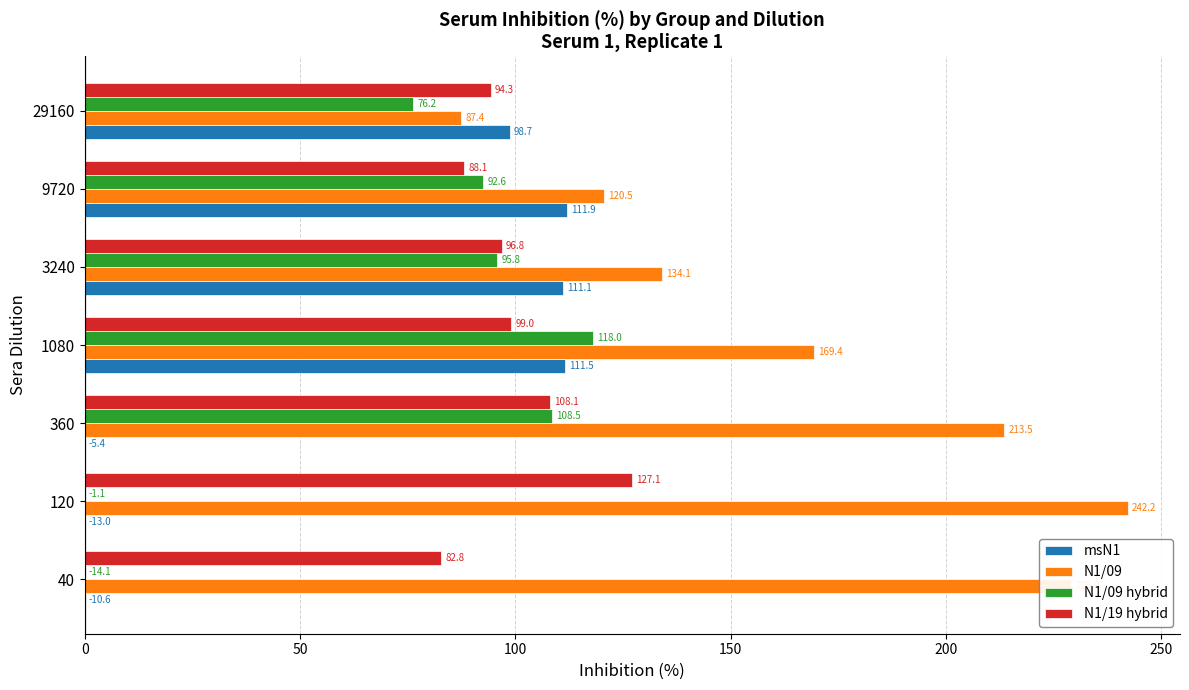

At which category is the sum across all series the highest?

1080